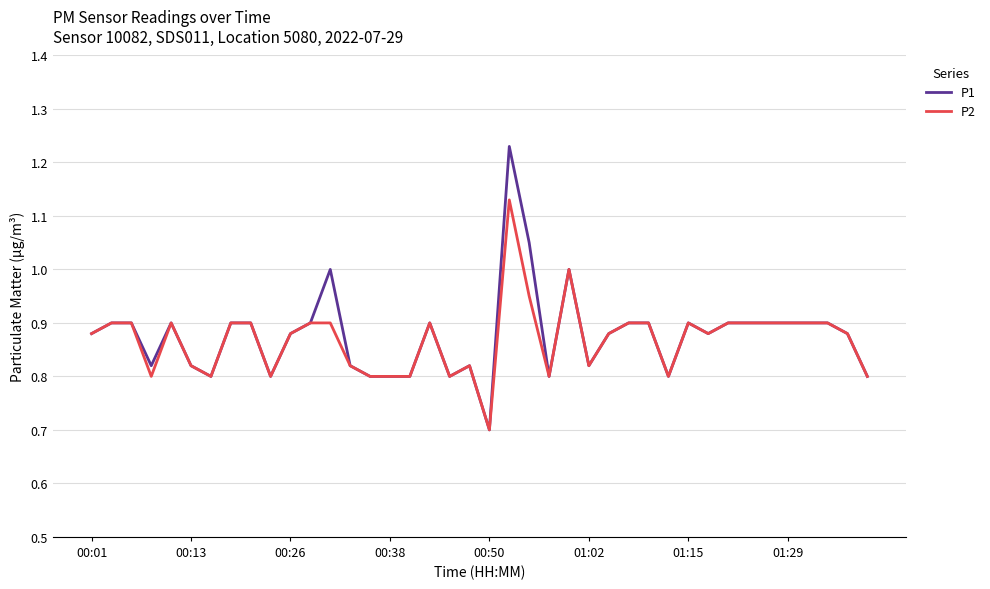

How many lines are shown in the chart?

2